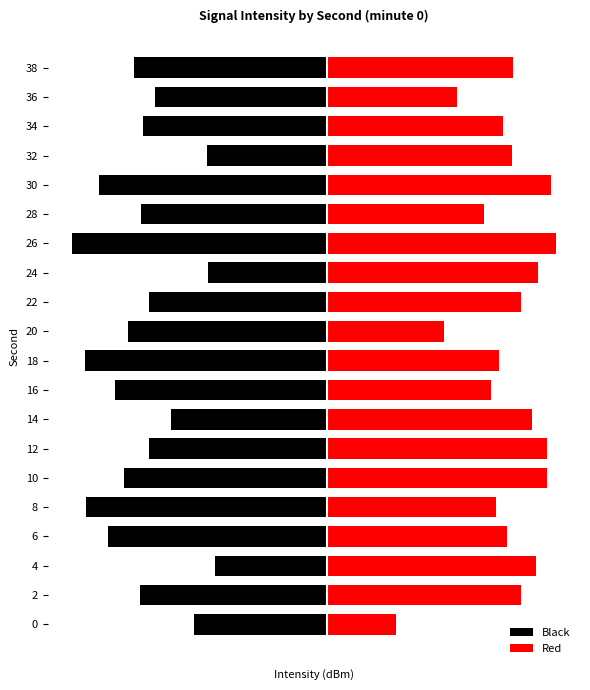

Is it true that Red equals 5.9 at 6?

False